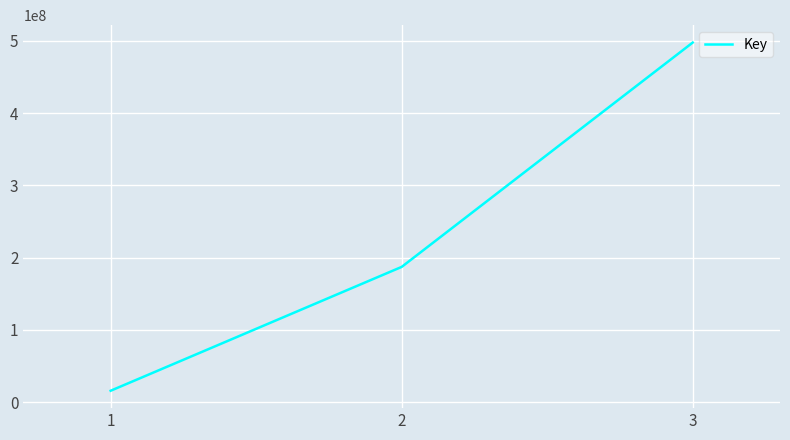

What is the difference between the second highest and minimum values?

171428763